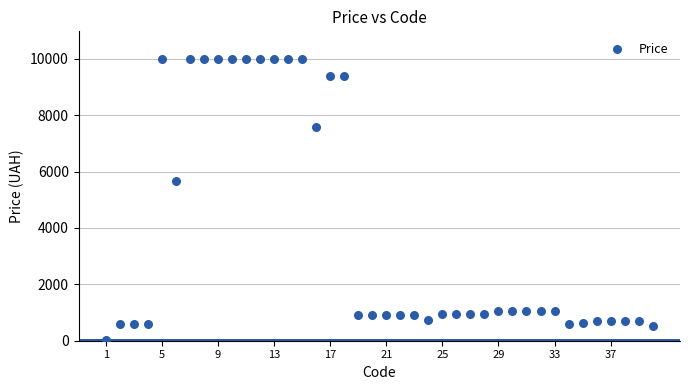

What Y value in the scatter plot is closest to 5003?

5673.8